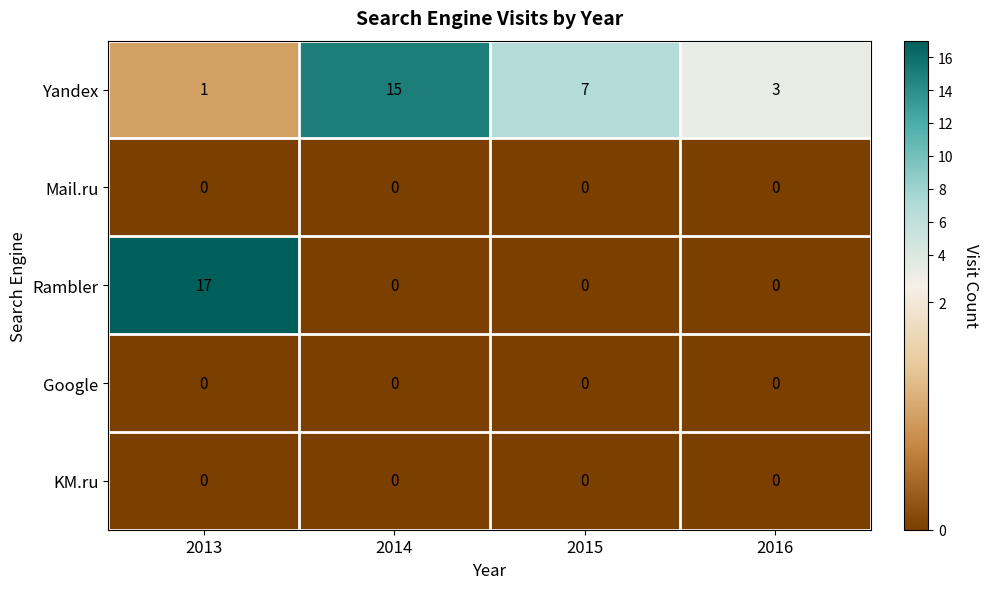

Between 2013 and 2015, which series saw the biggest shift?

Rambler